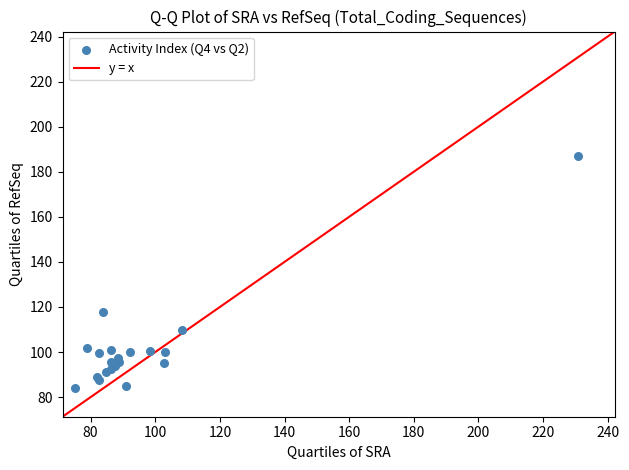

What Y value in the scatter plot is closest to 135?

117.6